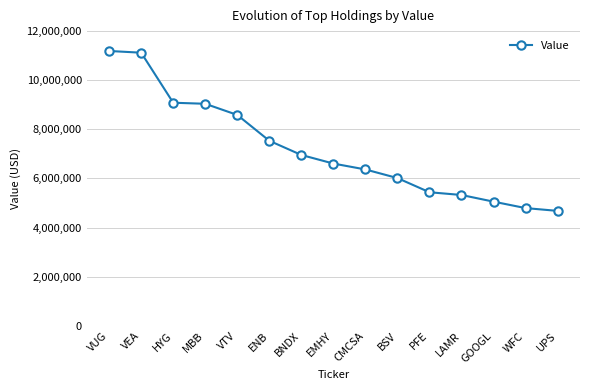

Between VUG and EMHY, which is larger?

VUG